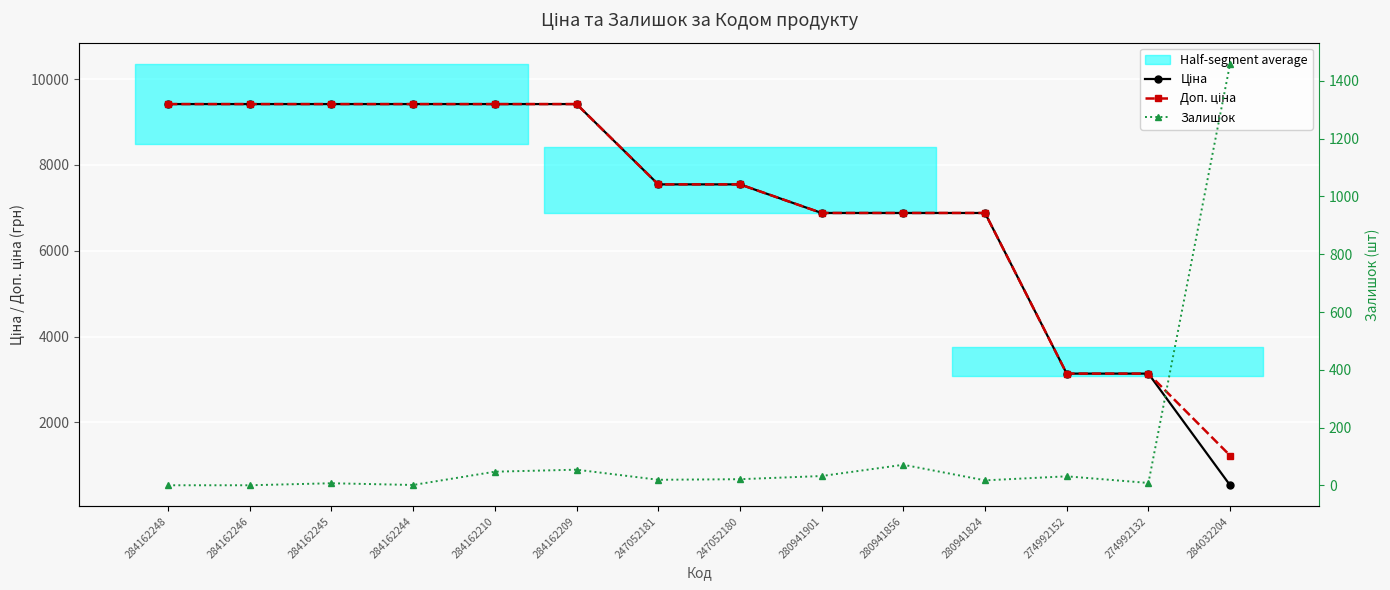

Reading right to left, transcribe all the data shown in this chart.

Ціна: 535.4	3136.8	3136.8	6879.5	6879.5	6879.5	7545.9	7545.9	9416.9	9416.9	9416.9	9416.9	9416.9	9416.9
Доп. ціна: 1227.2	3137.0	3137.0	6879.5	6879.5	6879.5	7545.9	7545.9	9416.9	9416.9	9416.9	9416.9	9416.9	9416.9
Залишок: 1460.0	8.0	31.0	17.0	71.0	32.0	21.0	19.0	54.0	47.0	1.0	7.0	0.0	0.0